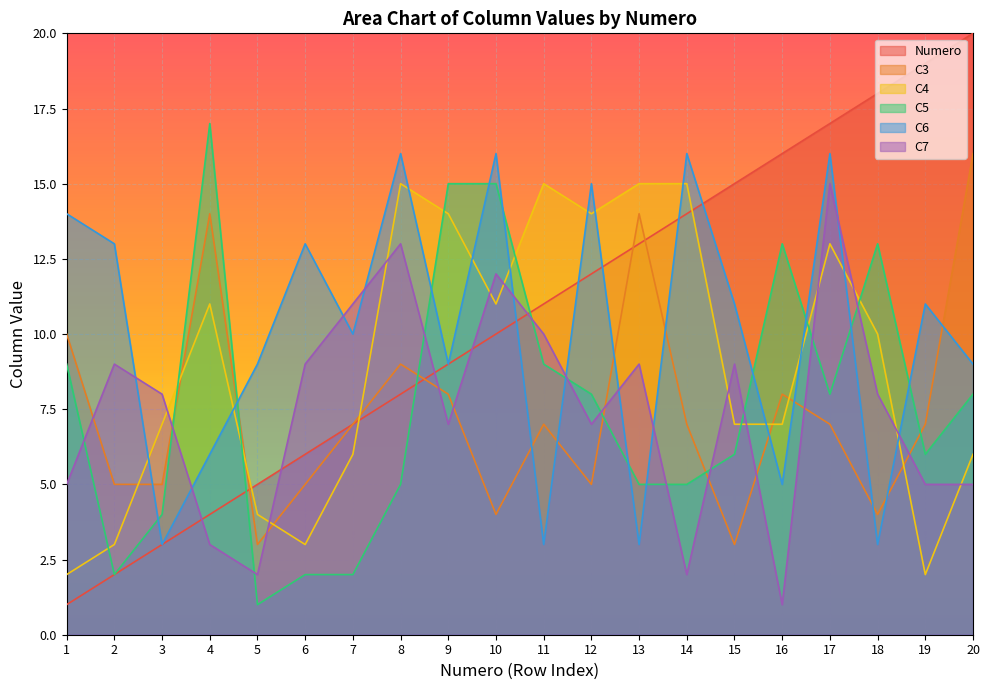

Where is the first local minimum for C3?

5